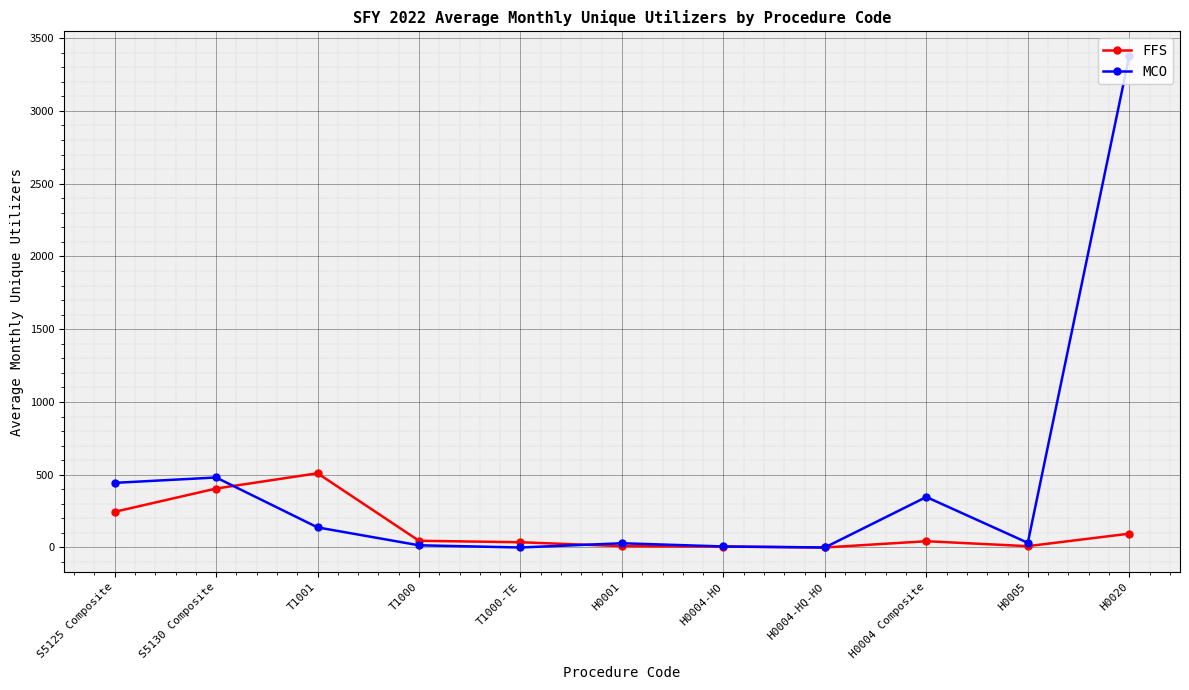

How many lines are shown in the chart?

2